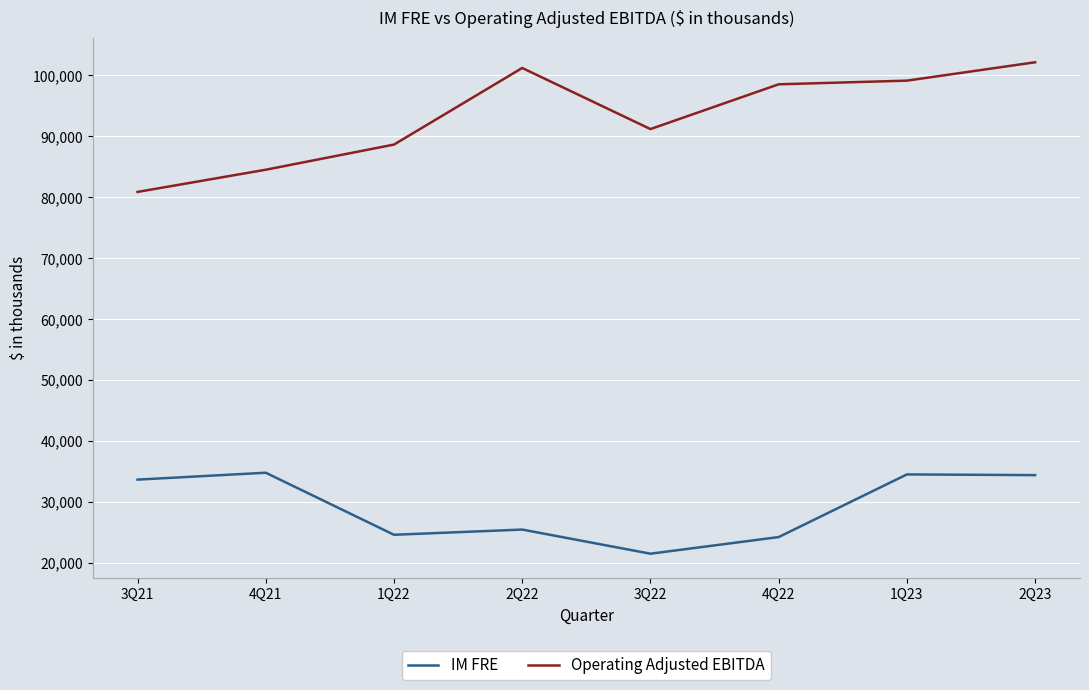

What is the sum of the Operating Adjusted EBITDA values at 2Q22 and 4Q22?

199785